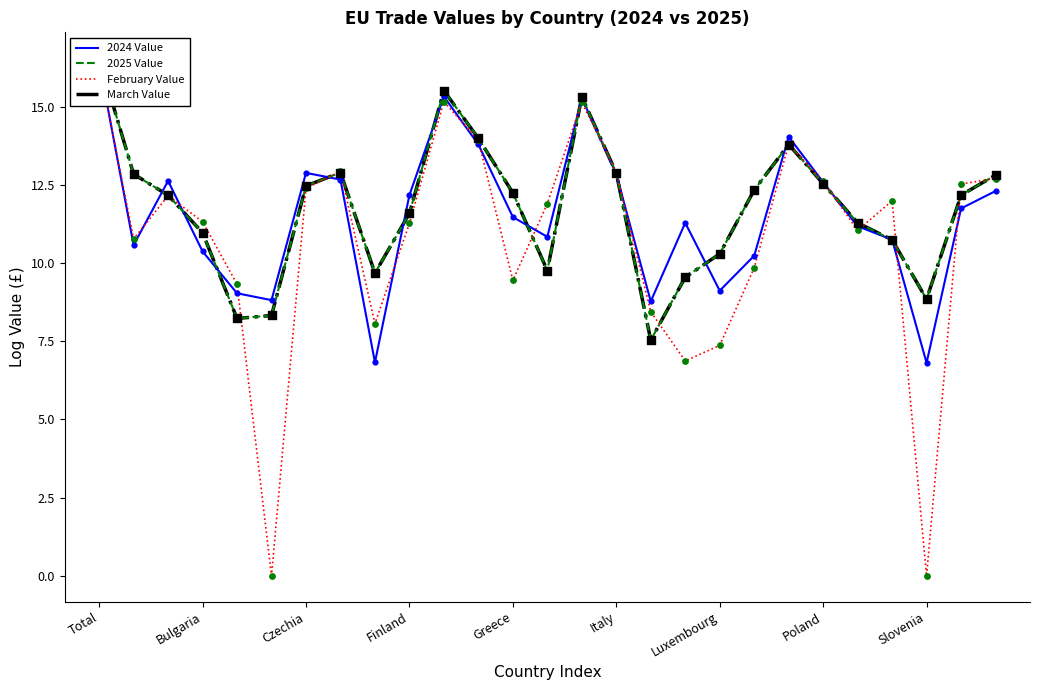

Which series reaches the maximum Y coordinate?

2025 Value